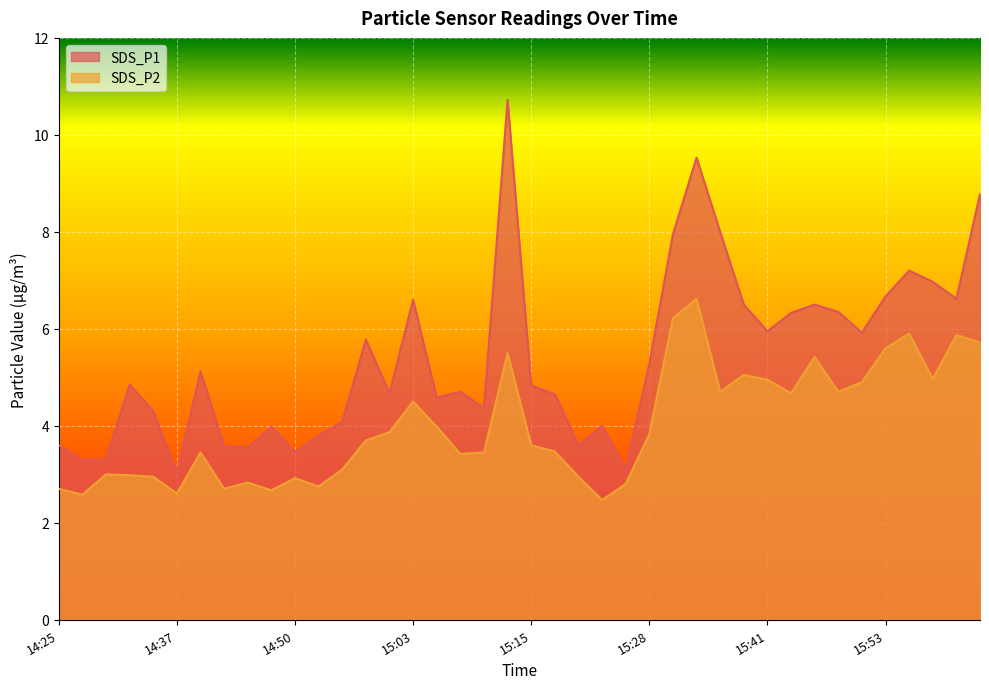

Which category has the highest value across all series?

15:13